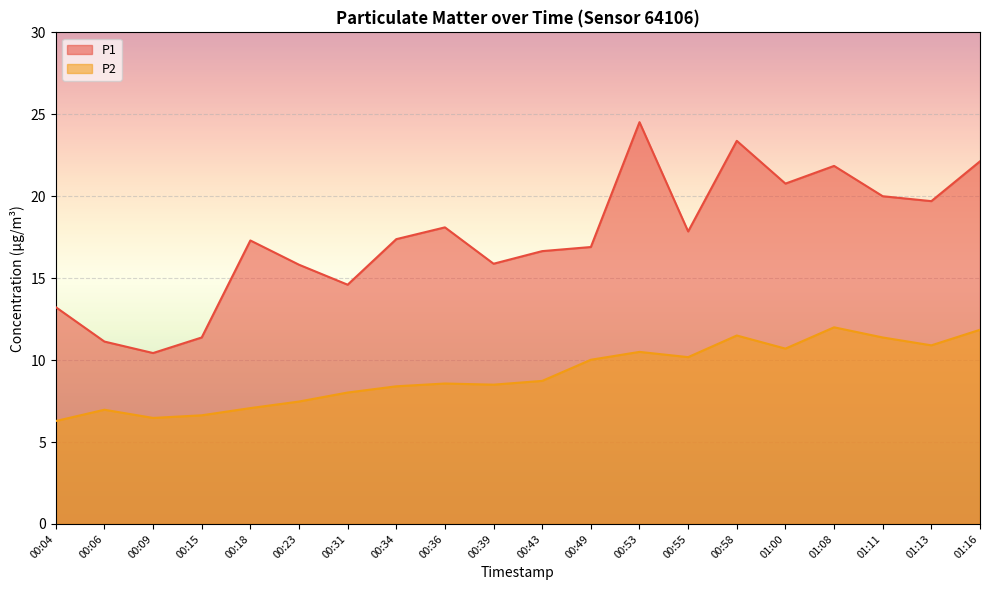

Rank the series by their average value, from highest to lowest.

P1, P2